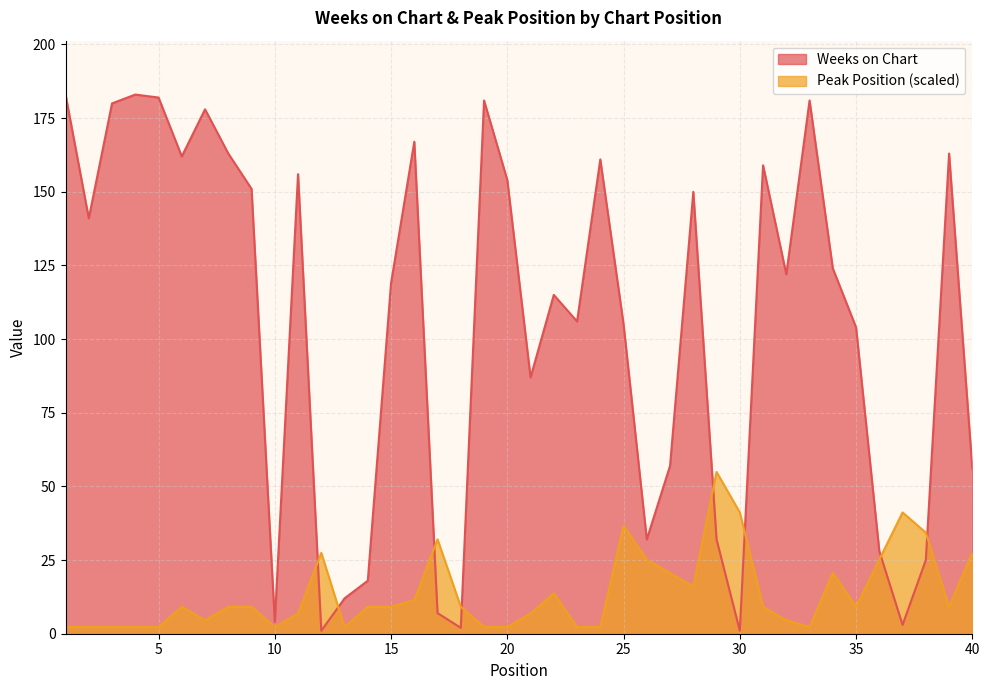

What is the value of the Weeks on Chart point at the 39th from the left?

163.0